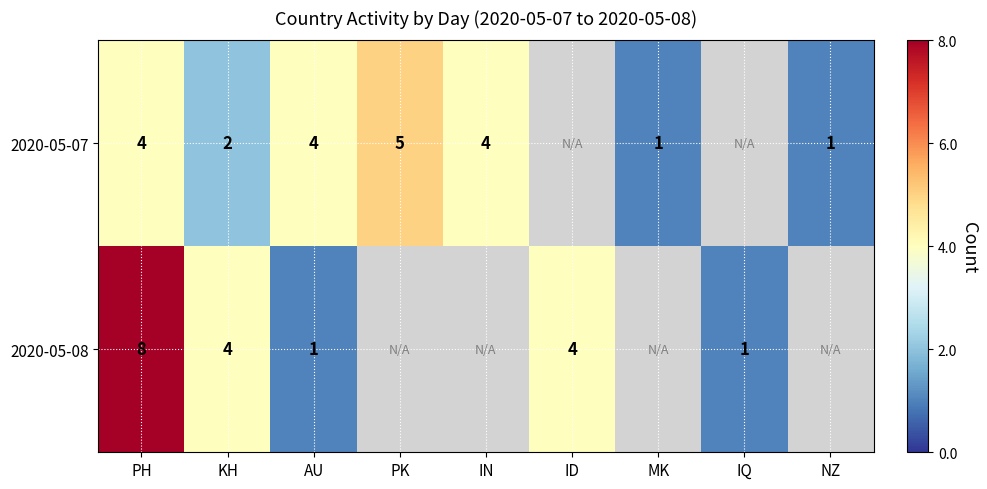

The value of 2020-05-07 at AU is 6. True or false?

False